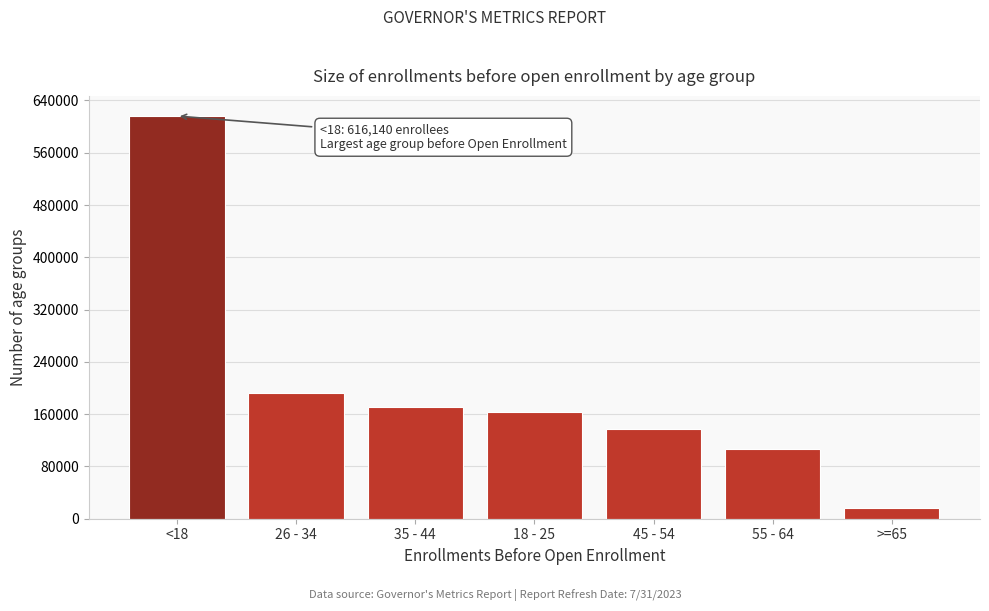

Reading right to left, extract all data points from this chart.

16867	107253	137959	164047	170849	191898	616140